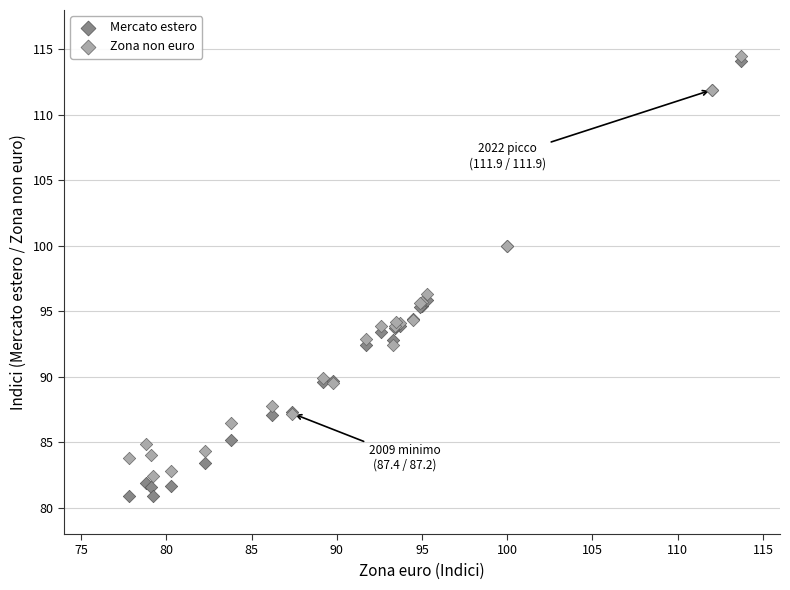

Which series has the widest spread of Y values?

Mercato estero